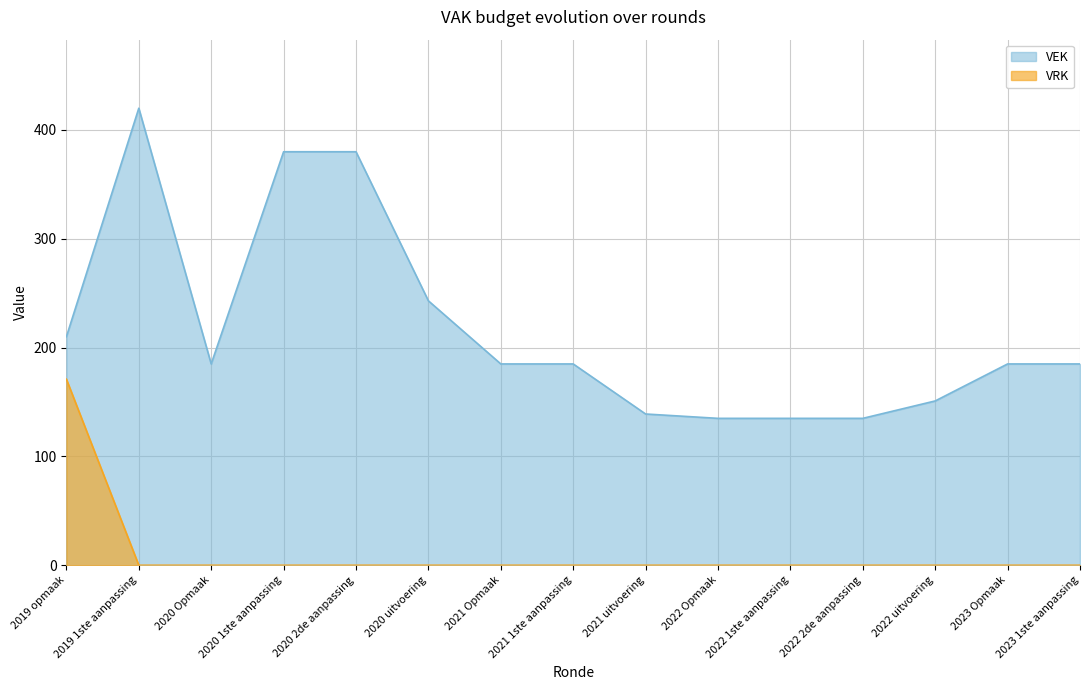

Rank the series by their maximum value, from highest to lowest.

VEK, VRK